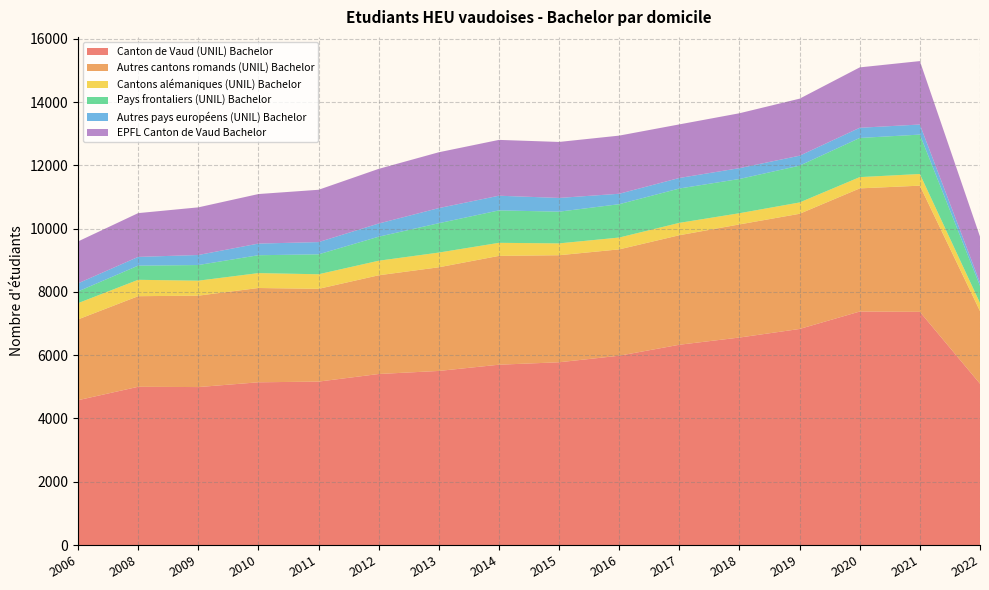

Reading left to right, list all the values displayed in this chart.

Canton de Vaud (UNIL) Bachelor: 4578	5002	4993	5144	5166	5406	5503	5700	5777	5984	6331	6559	6830	7381	7371	5099
Autres cantons romands (UNIL) Bachelor: 2554	2864	2890	2981	2932	3121	3277	3440	3384	3362	3462	3576	3641	3893	3989	2296
Cantons alémaniques (UNIL) Bachelor: 514	518	473	471	461	460	465	413	374	374	391	354	358	356	369	256
Pays frontaliers (UNIL) Bachelor: 371	447	495	565	630	760	928	1025	1003	1054	1086	1082	1164	1238	1245	541
Autres pays européens (UNIL) Bachelor: 255	277	317	368	387	416	478	464	434	330	333	343	314	322	319	105
EPFL Canton de Vaud Bachelor: 1325	1384	1506	1566	1654	1728	1765	1765	1770	1838	1694	1735	1803	1909	2005	1452